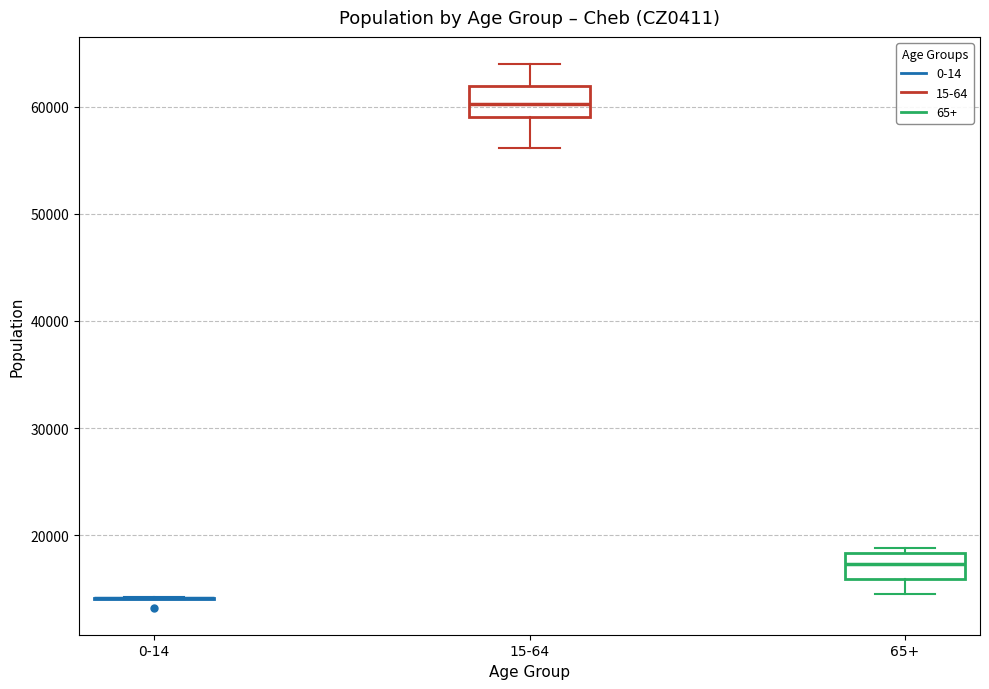

Reading left to right, read every box against the y-axis: the position of its median line, the range the box covers, and the ends of its whiskers. The values are not printed on the chart, so give them approximately, as read against the axis.

0-14: box collapsed to a line at 14000, whiskers 14000 to 14000
15-64: median 60000, box 59000 to 62000, whiskers 56000 to 64000
65+: median 17000, box 16000 to 18000, whiskers 15000 to 19000